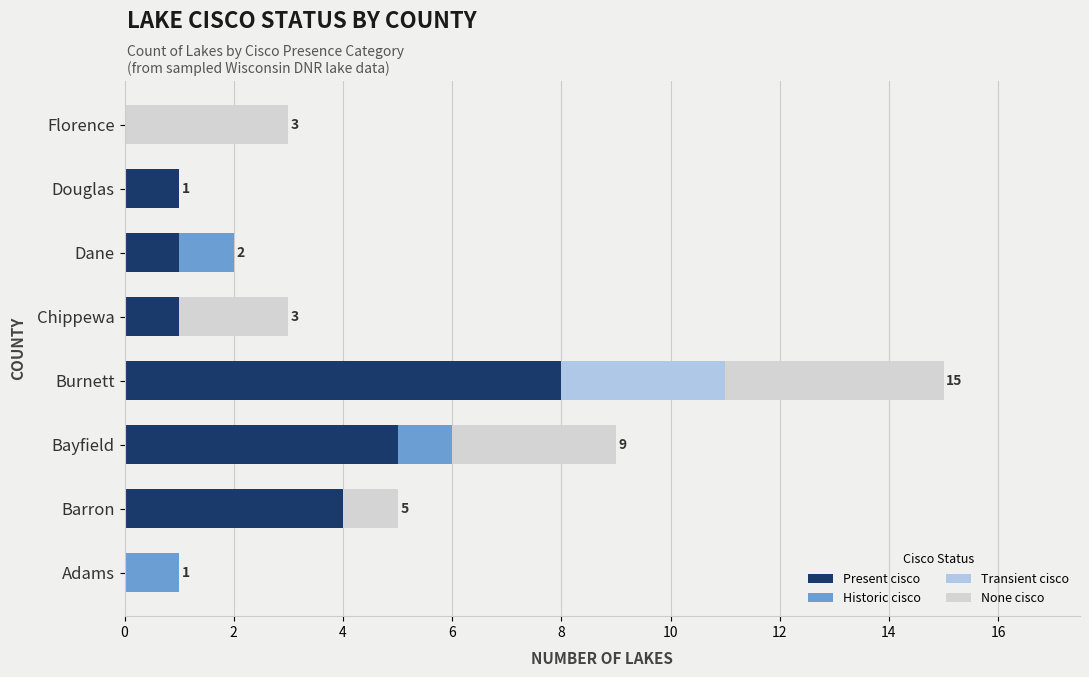

What is the total value across all series at Barron?

5